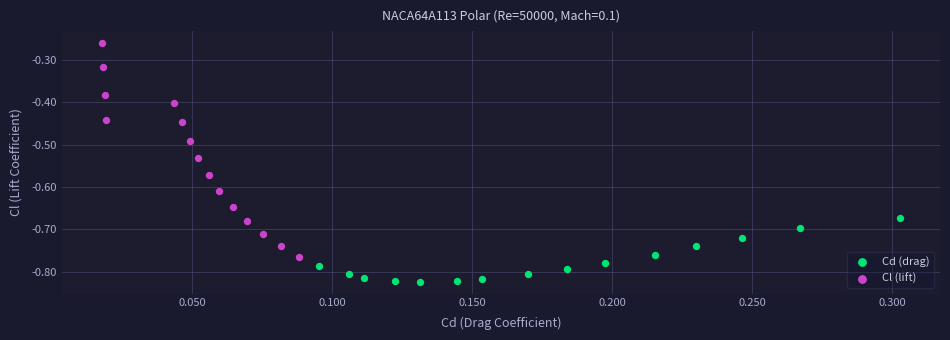

Which series reaches the maximum Y coordinate?

Cl (lift)